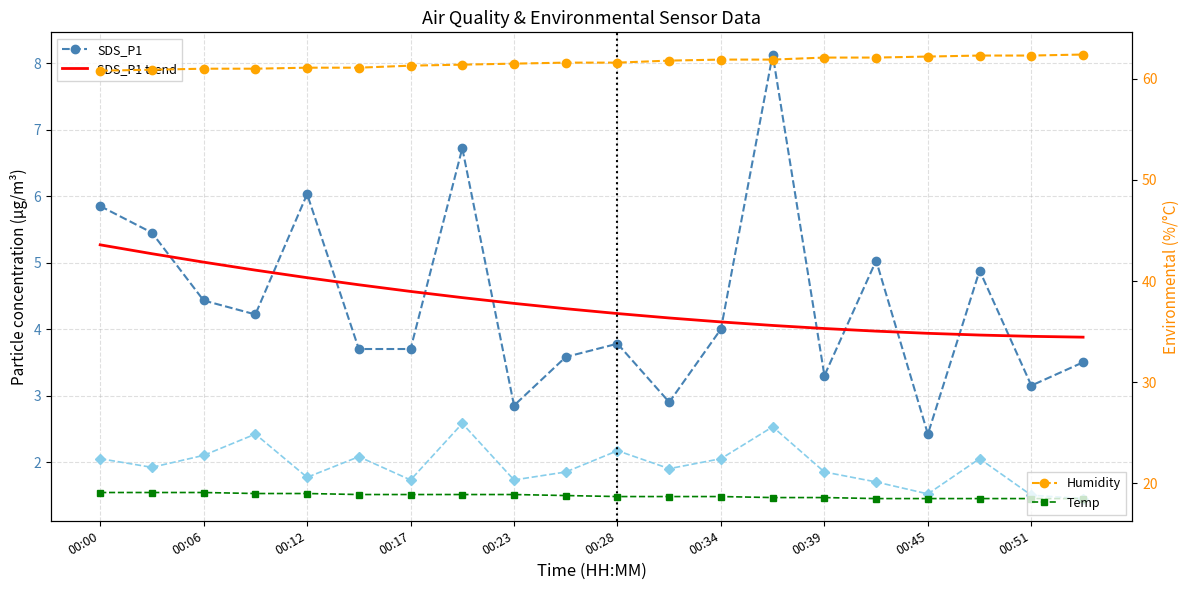

What is the difference between the second highest and second lowest values in the Temp series?

0.6